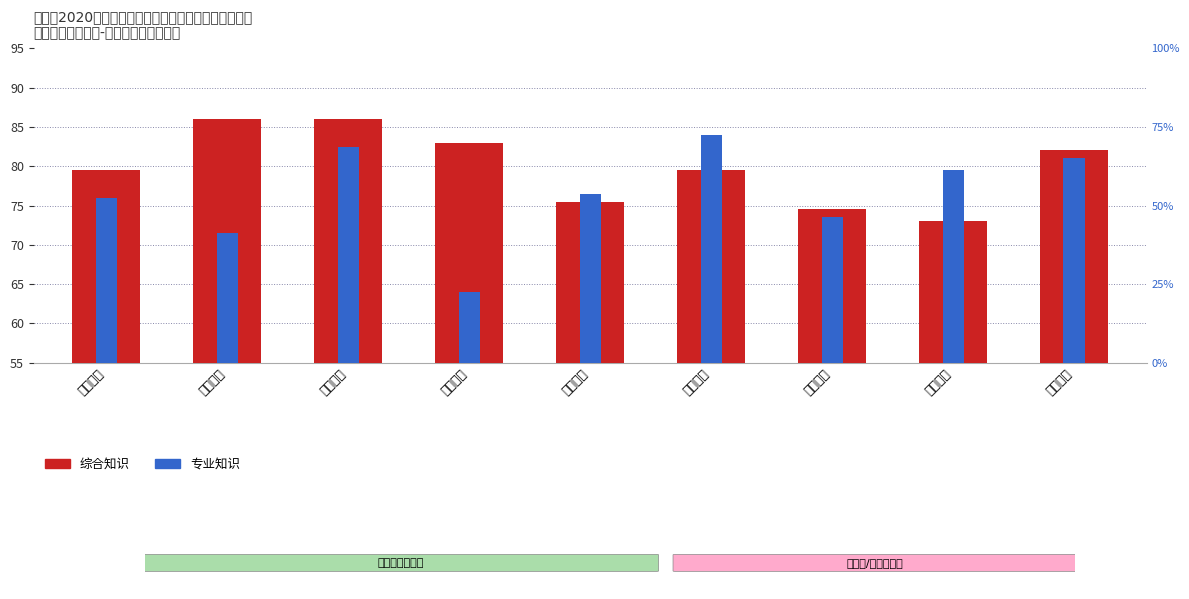

Which has a higher value, 小学英语 or 初中化学?

初中化学